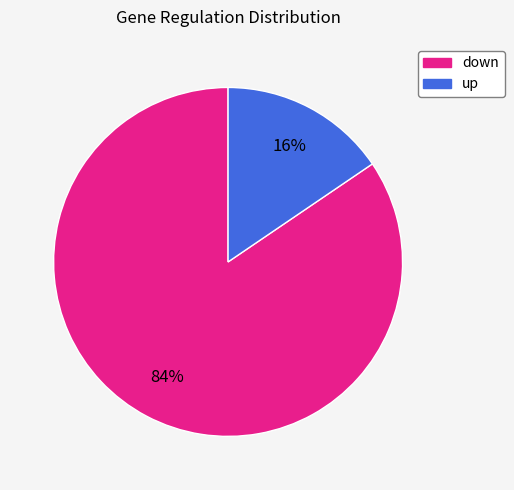

Which category has the biggest portion of the pie?

down